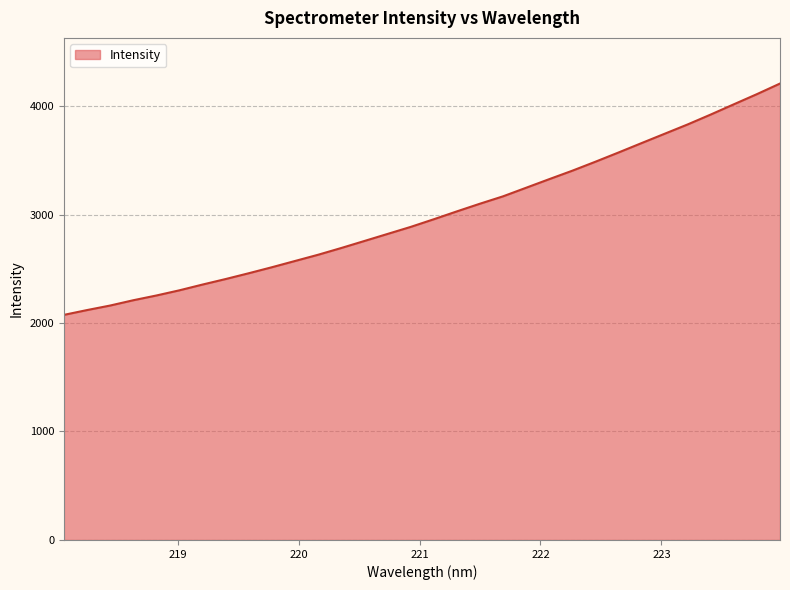

What is the greatest value displayed?

4207.4